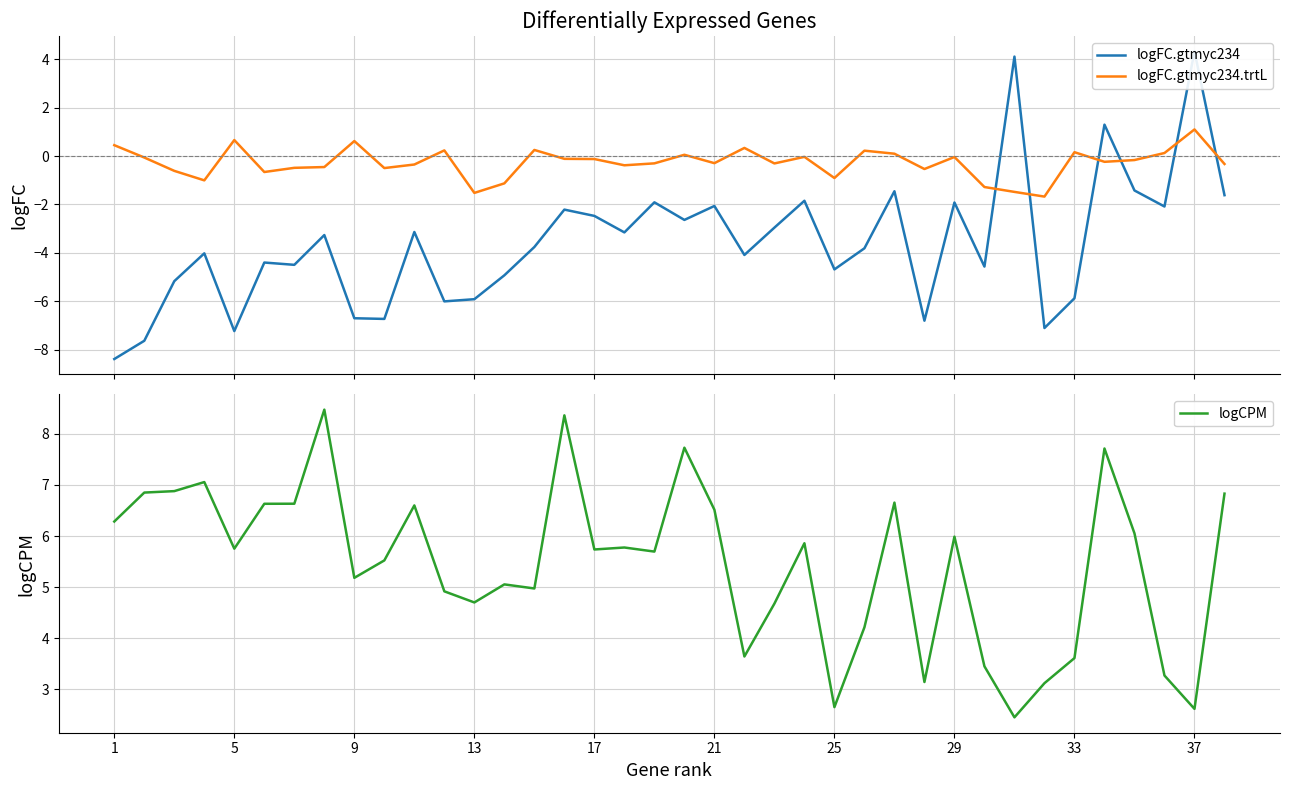

How many times do logCPM and logFC.gtmyc234 cross each other?

4